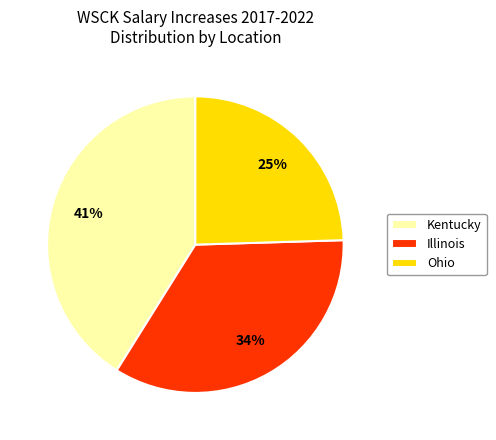

What percentage is the Ohio slice, to the nearest percent?

25%